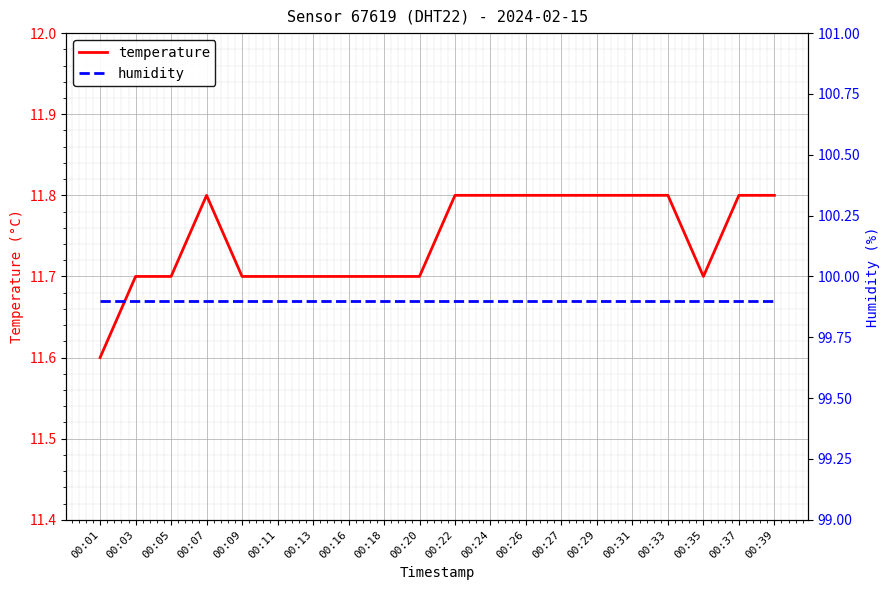

True or false: temperature and humidity intersect in this chart.

False